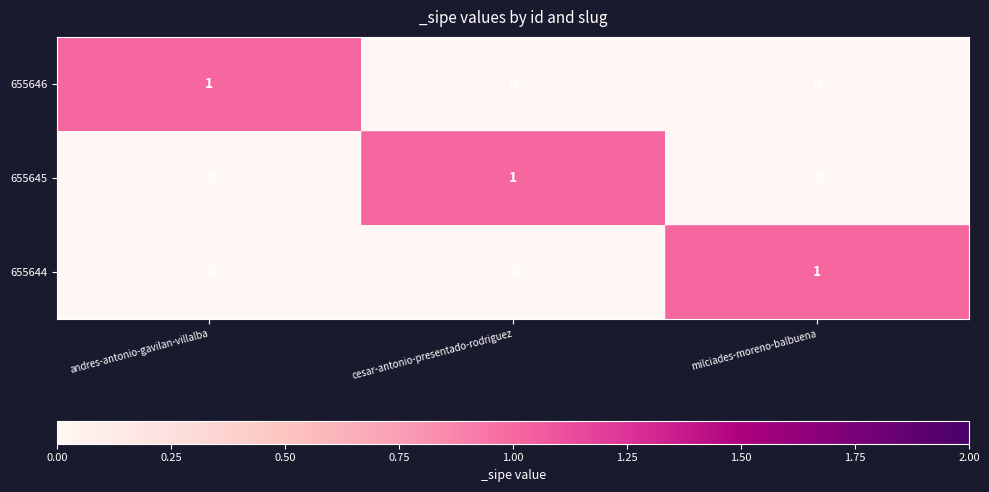

How many 655646 values are between 0 and 1?

3